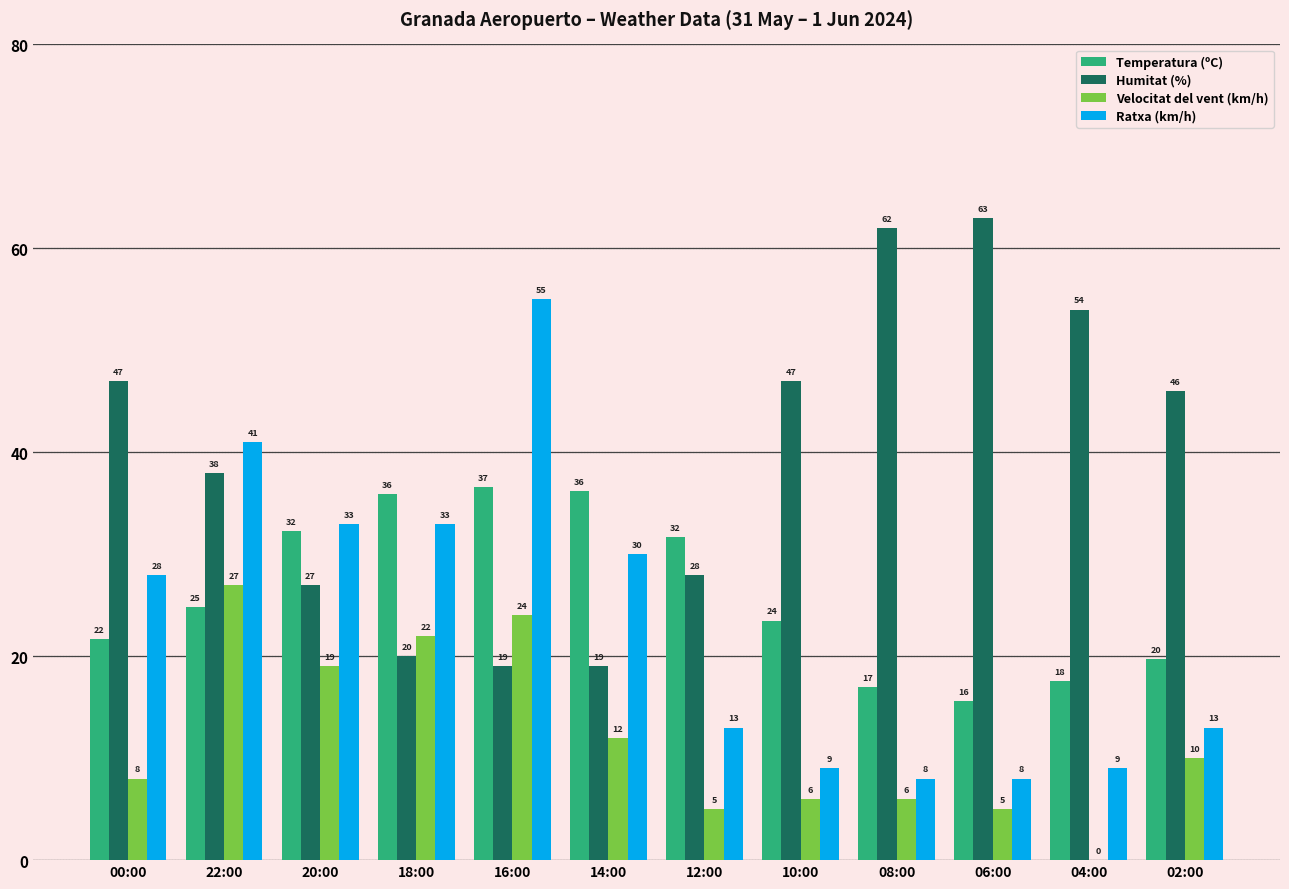

What is the maximum value for Velocitat del vent (km/h)?

27.0